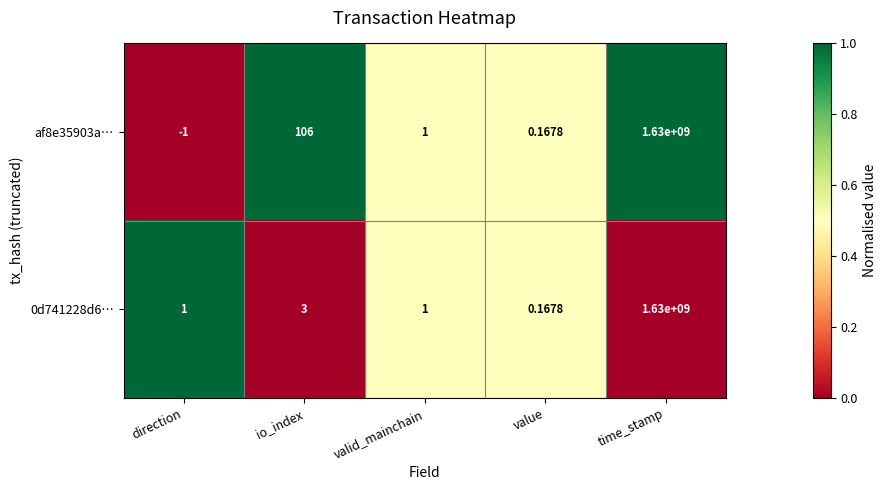

At which category is the sum across all series the highest?

time_stamp